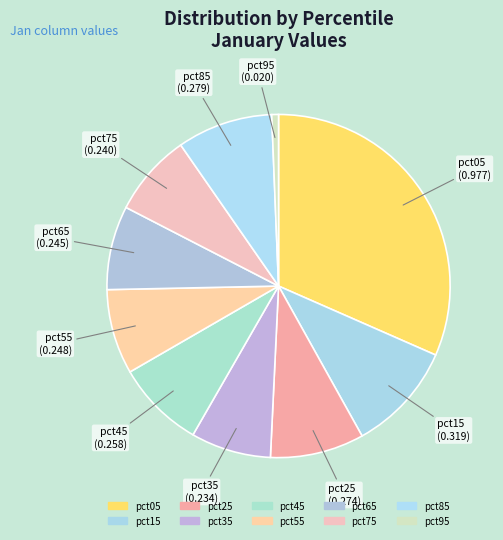

To the nearest percent, what is the average slice percentage?

10%